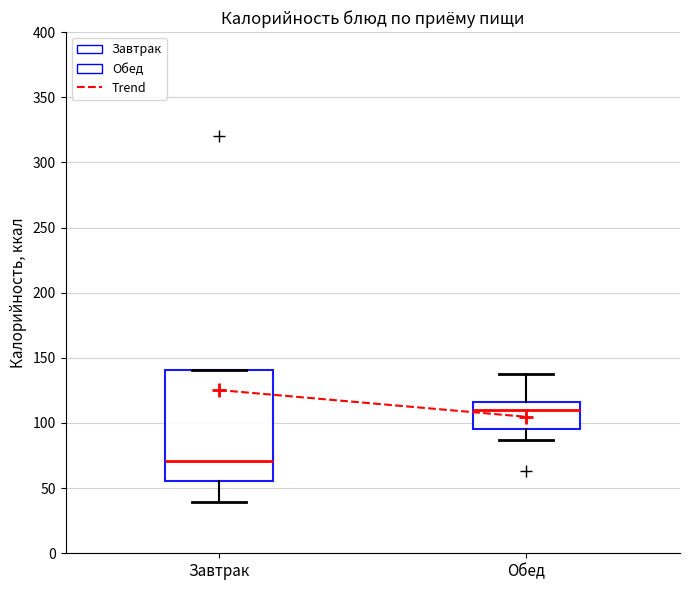

Reading left to right, read every box against the y-axis: the position of its median line, the range the box covers, and the ends of its whiskers. The values are not printed on the chart, so give them approximately, as read against the axis.

Завтрак: median 70, box 55 to 140, whiskers 40 to 140
Обед: median 110, box 95 to 115, whiskers 85 to 135